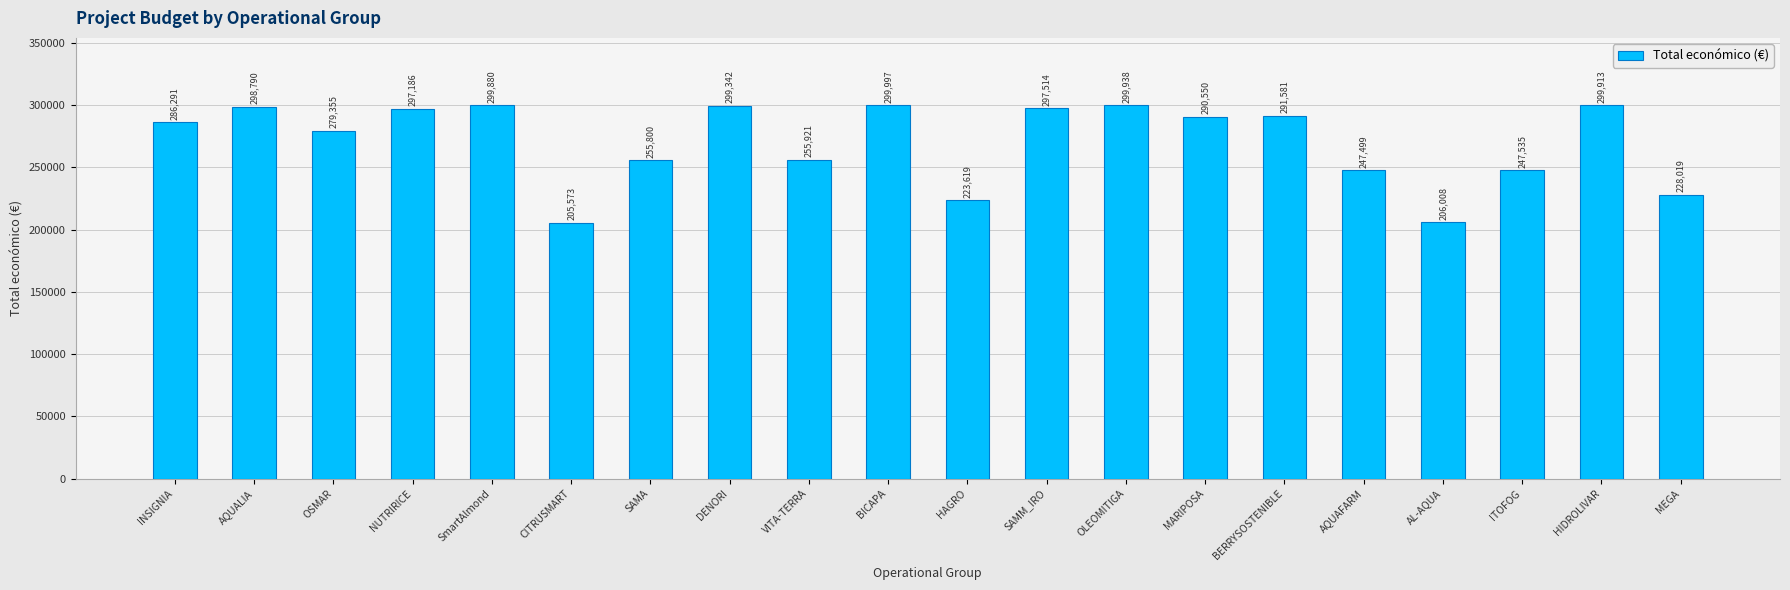

What is the change in value from CITRUSMART to SAMM_IRO?

+91941